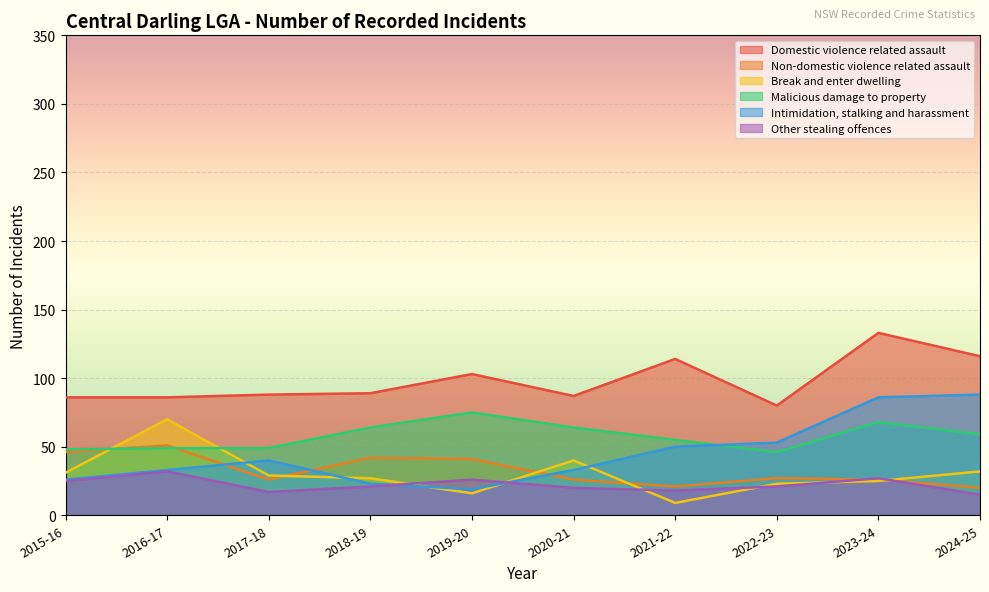

True or false: Malicious damage to property has a value of 48 at 2015-16.

True